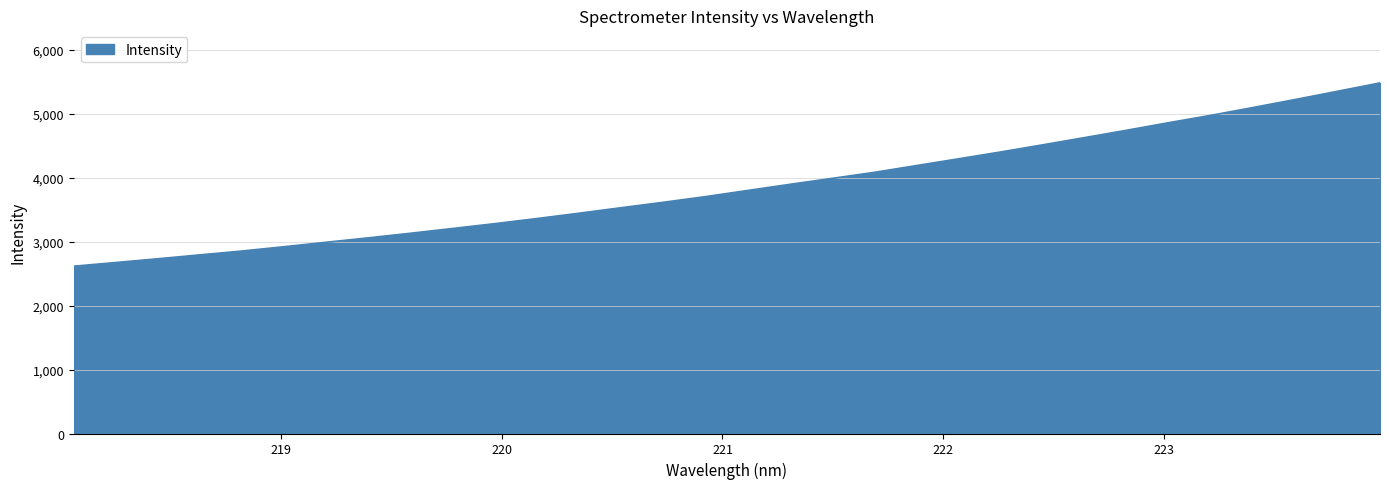

Does the chart have visible grid lines?

Yes